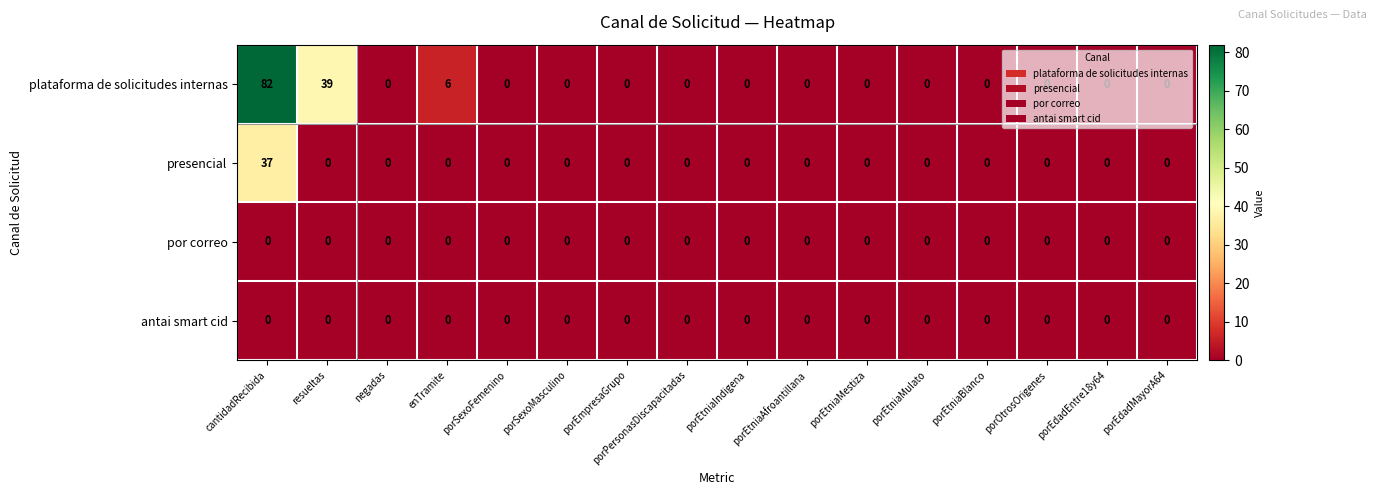

At which category is the sum across all series the highest?

cantidadRecibida